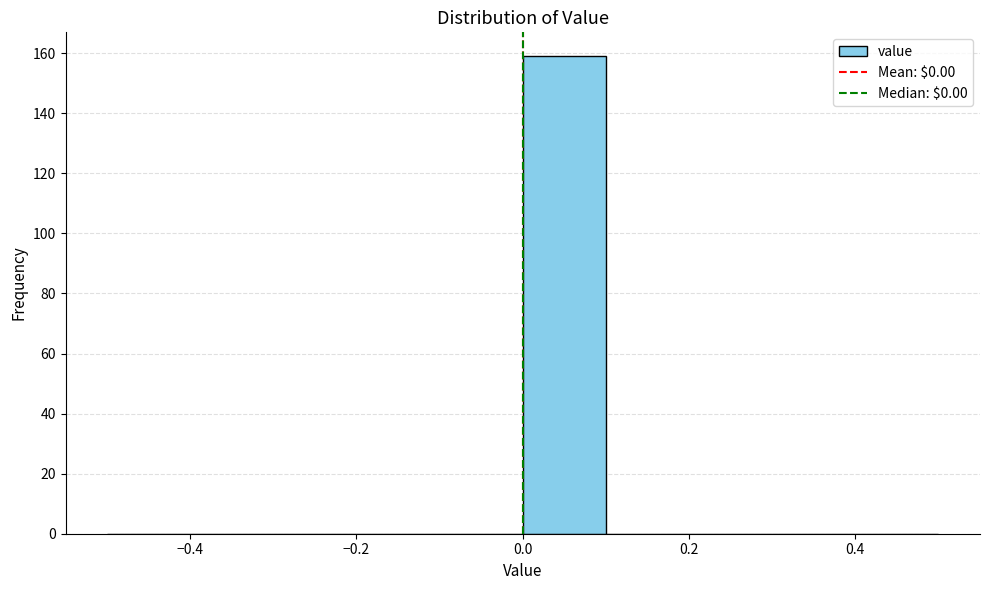

Over which range of the x-axis is the bar tallest?

0.0 to 0.1